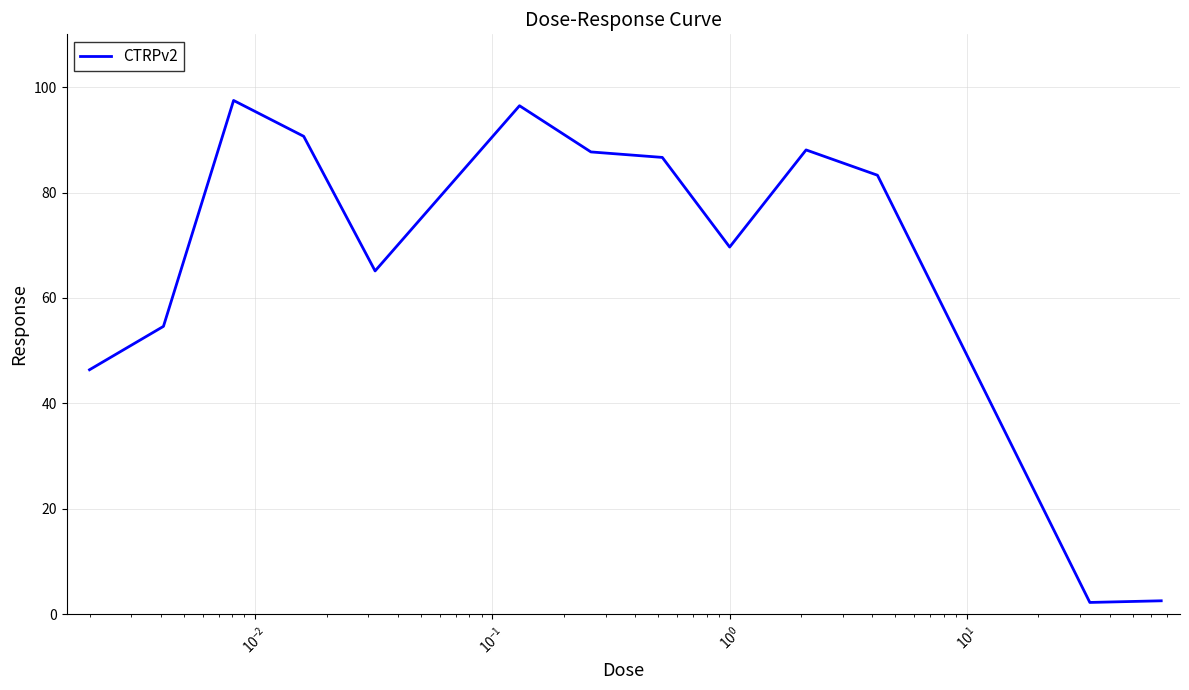

What is the smallest value displayed?

2.3